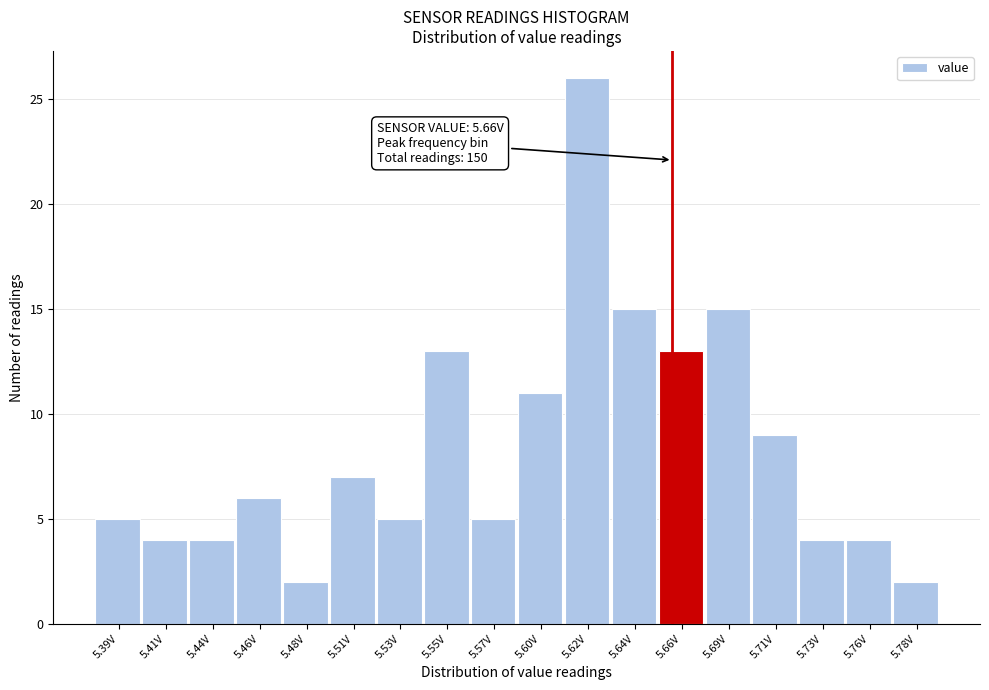

Reading left to right, what are all the values shown in this chart?

5	4	4	6	2	7	5	13	5	11	26	15	13	15	9	4	4	2